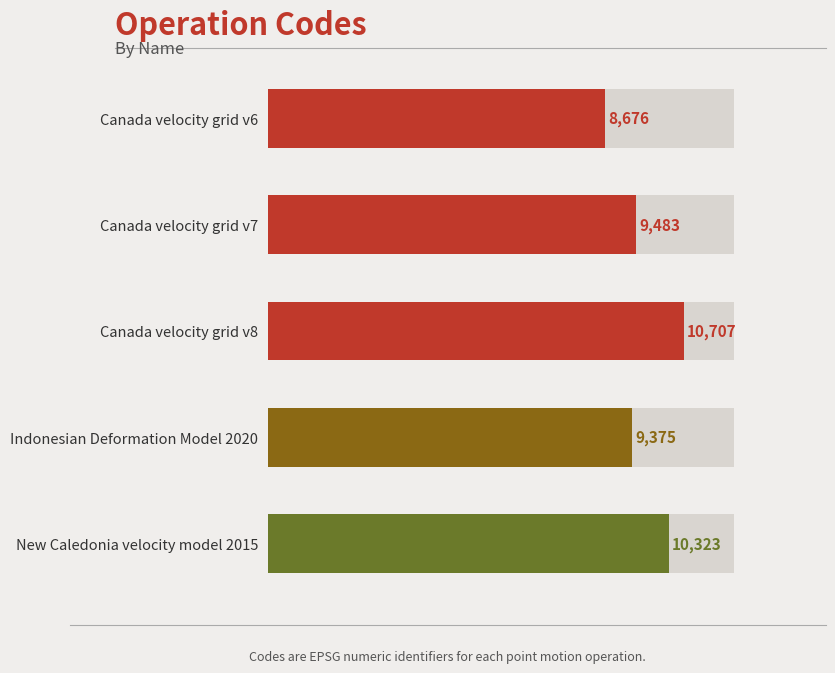

What is the difference between the maximum and minimum values?

2031